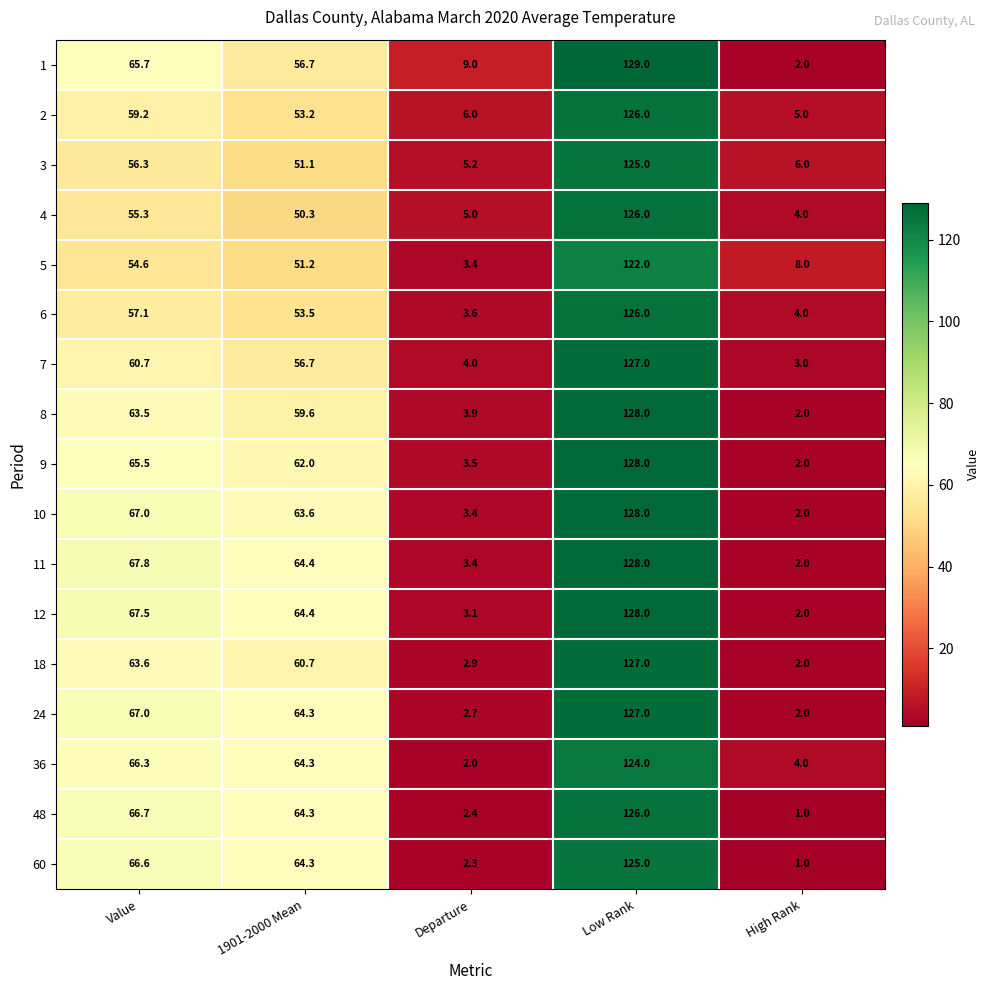

What is the lowest value of the 8 series?

2.0